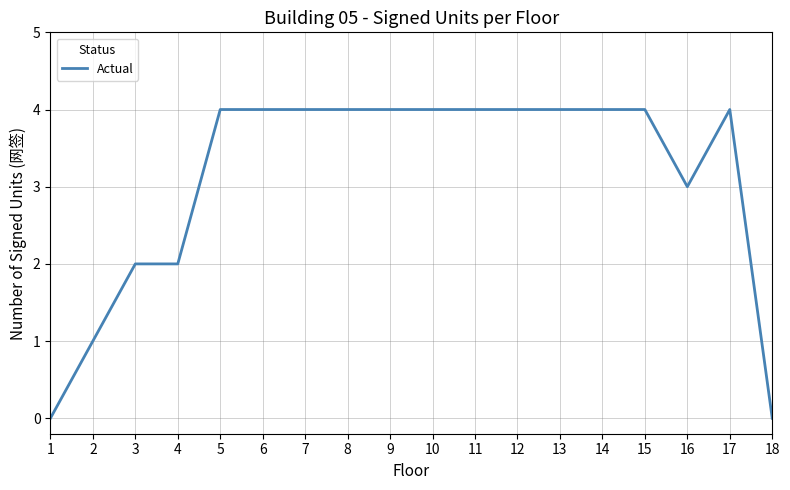

What is the difference between the second highest and minimum values?

4